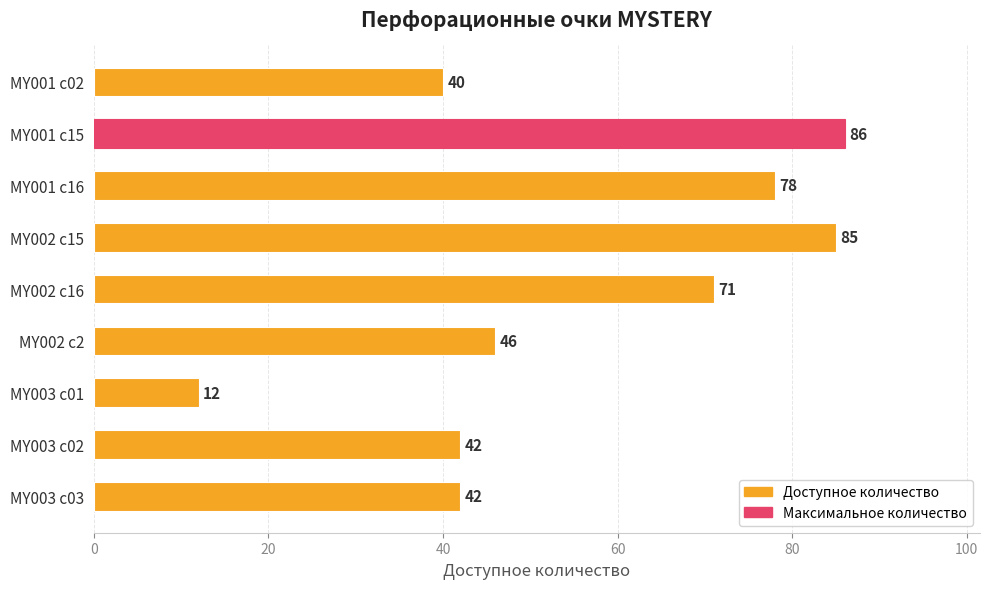

Reading top to bottom, what are all the values shown in this chart?

40	86	78	85	71	46	12	42	42